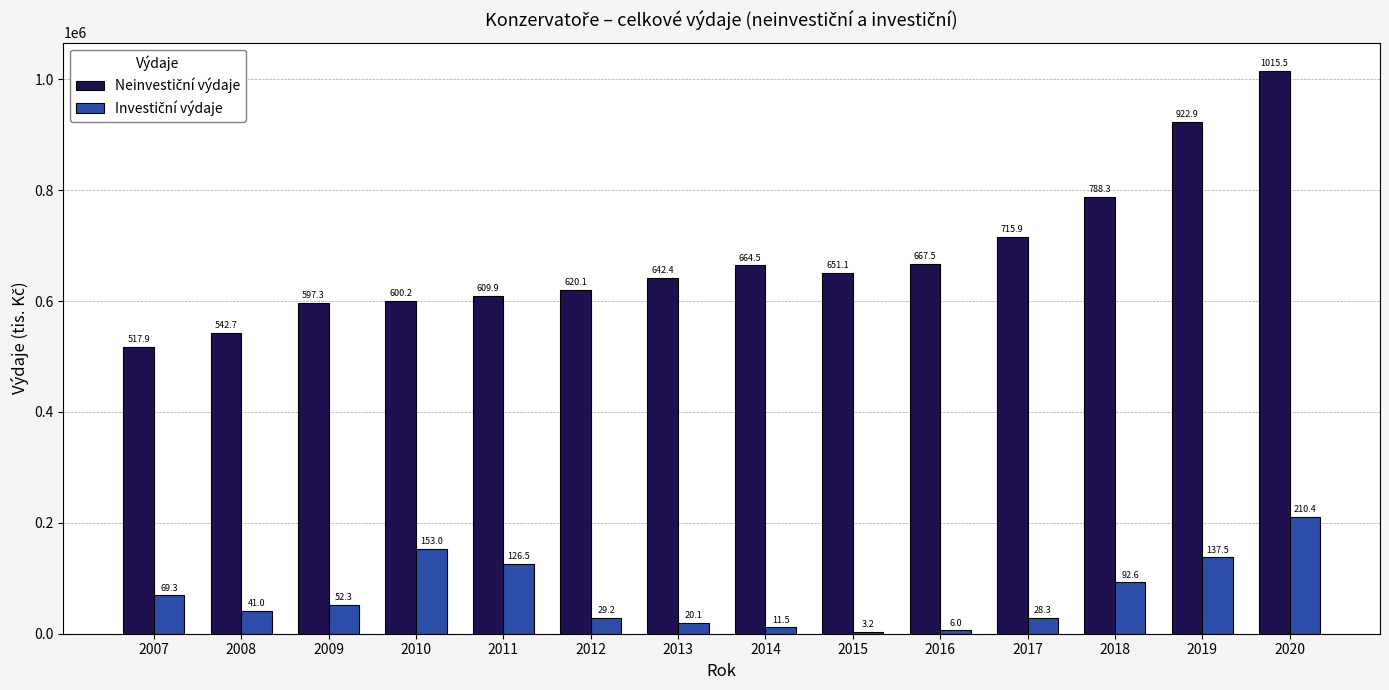

List the series in order of their overall mean, highest first.

Neinvestiční výdaje, Investiční výdaje